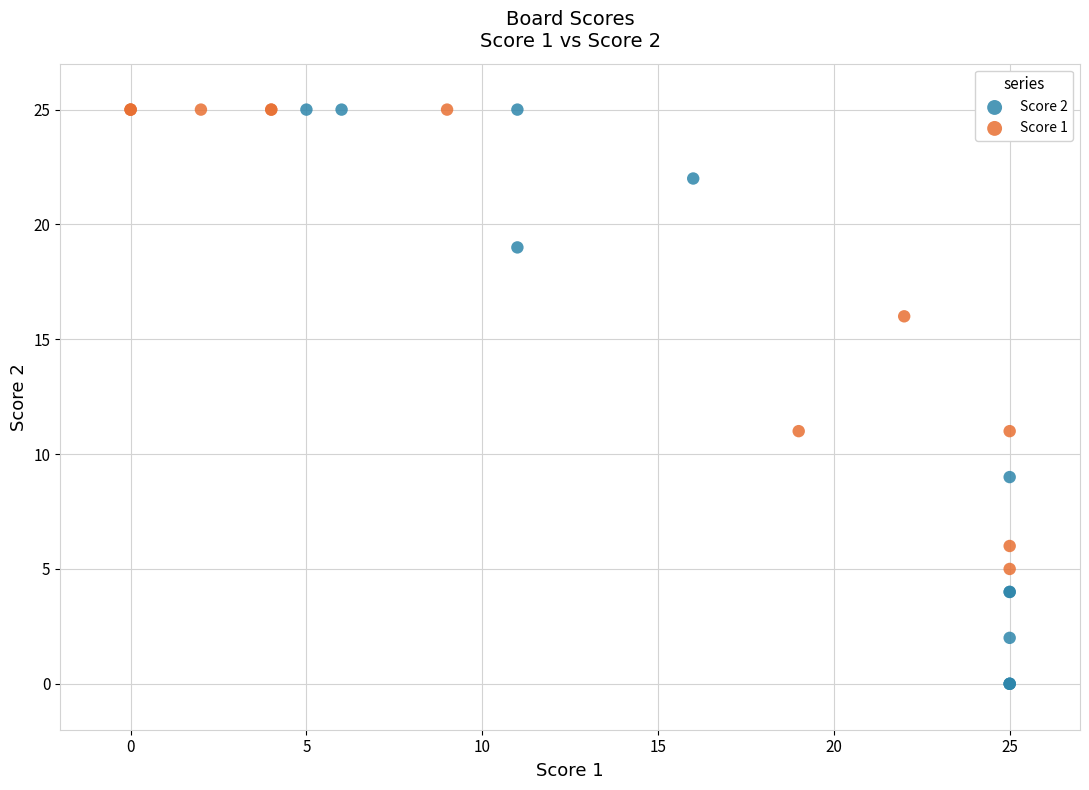

Which series contains the lowest Y value?

Score 2